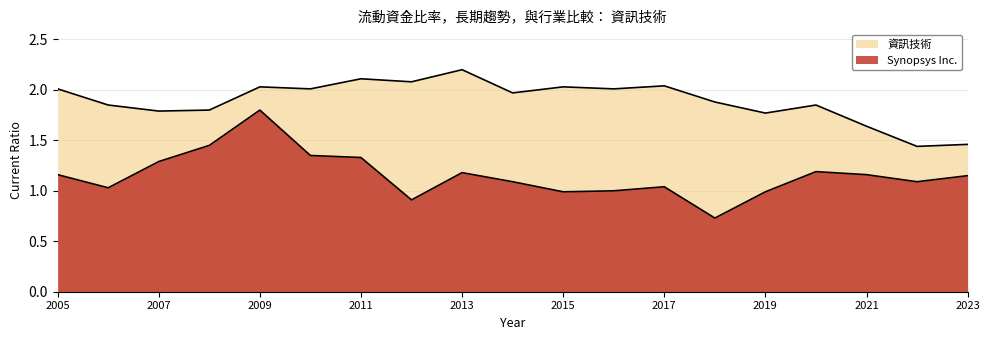

Does the chart have visible grid lines?

Yes